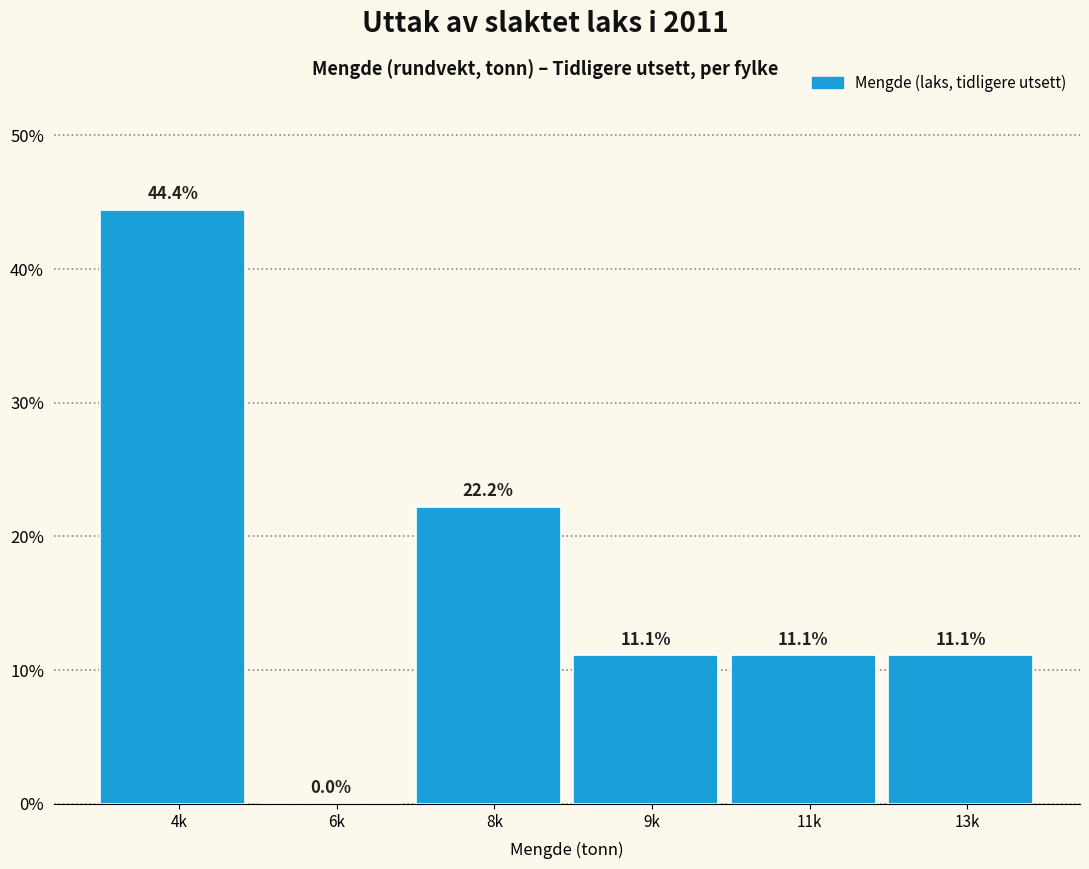

Reading left to right, what are all the values shown in this chart?

4k=44.4	6k=0.0	8k=22.2	9k=11.1	11k=11.1	13k=11.1